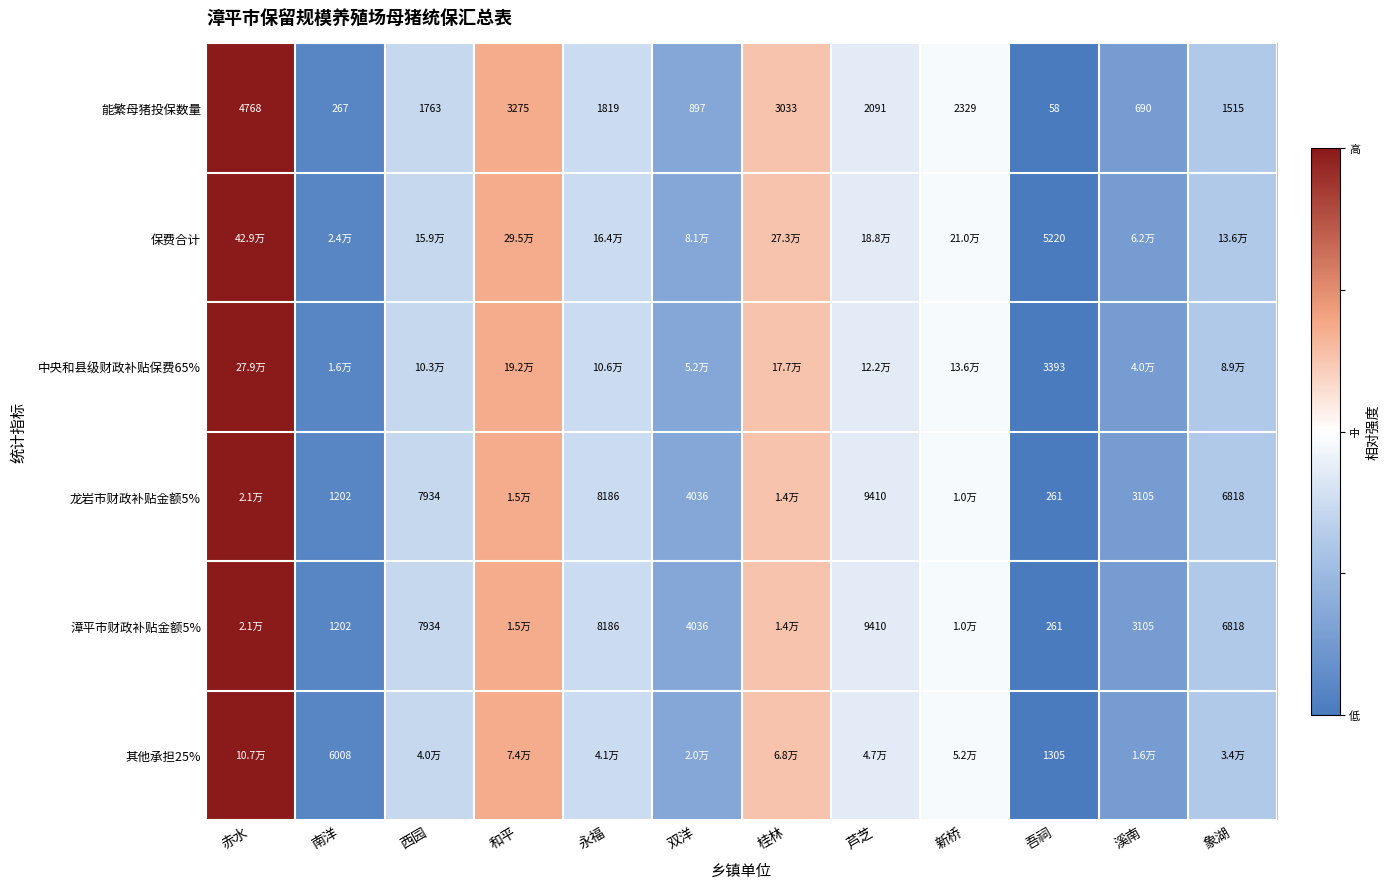

Where is 能繁母猪投保数量 nearest to the value 2413?

新桥